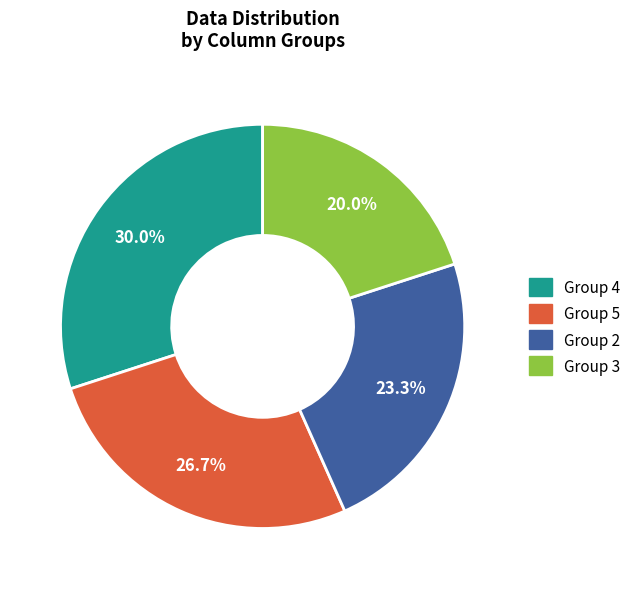

Rank the categories by value from lowest to highest.

Group 3, Group 2, Group 5, Group 4